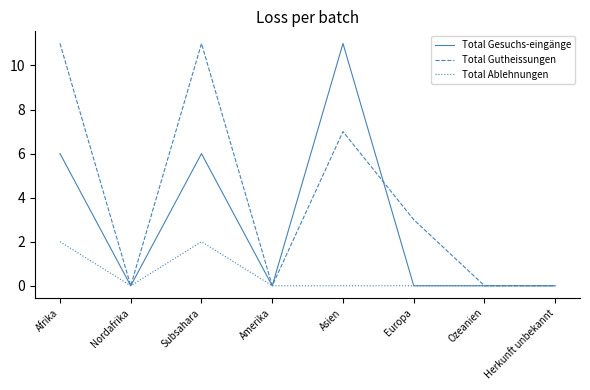

At which category does Total Gesuchs-eingänge reach its first local peak?

Subsahara